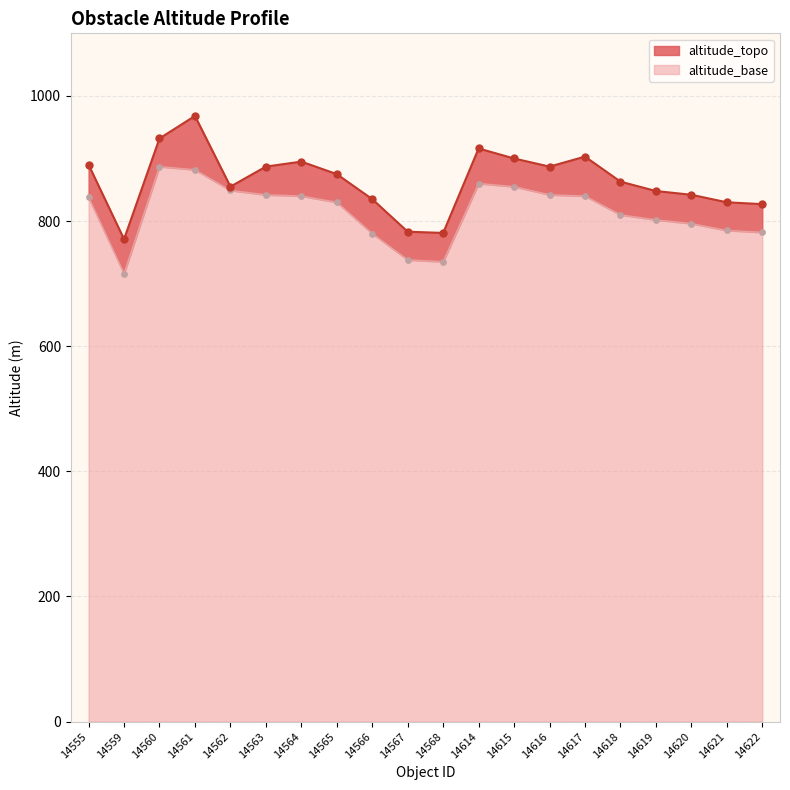

At which category is the sum across all series the highest?

14561